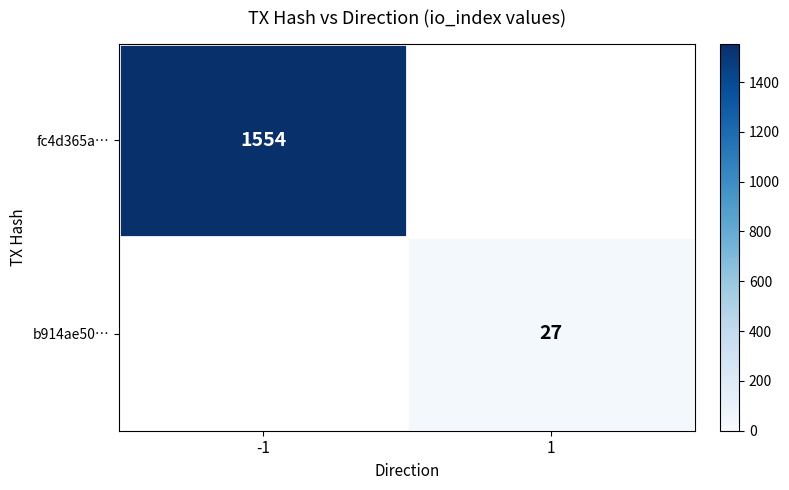

Between 1 and -1, which is larger?

-1